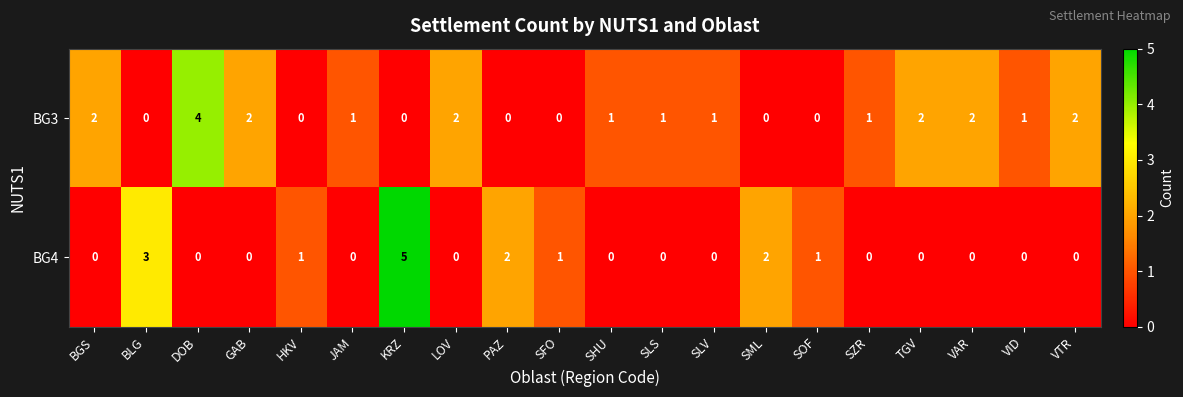

Which series has the largest range (max minus min)?

BG4